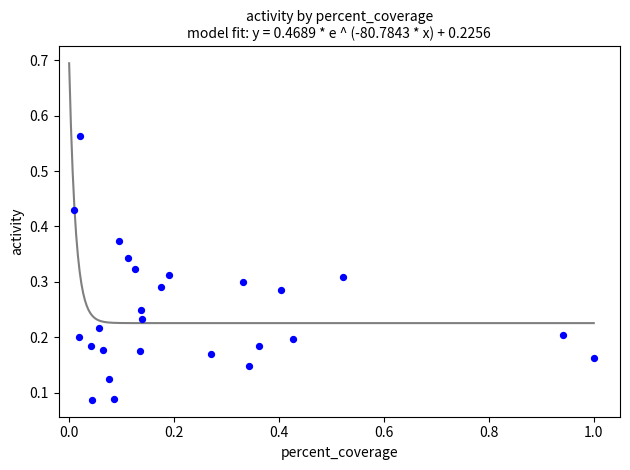

What is the range of X values (max minus min)?

1.0